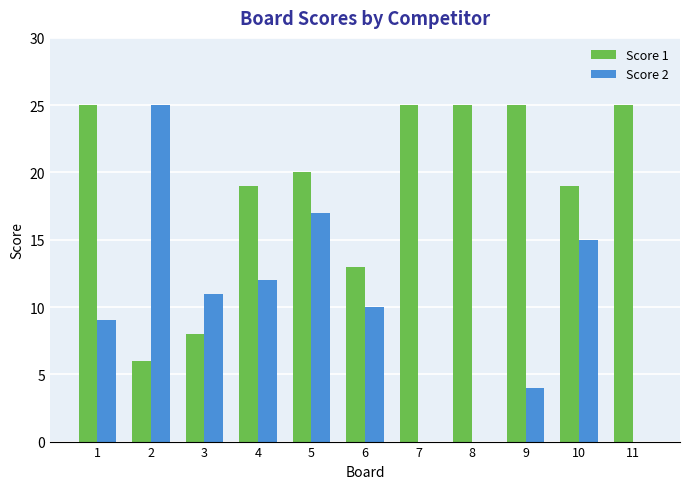

Which series changed the most between 1 and 4?

Score 1